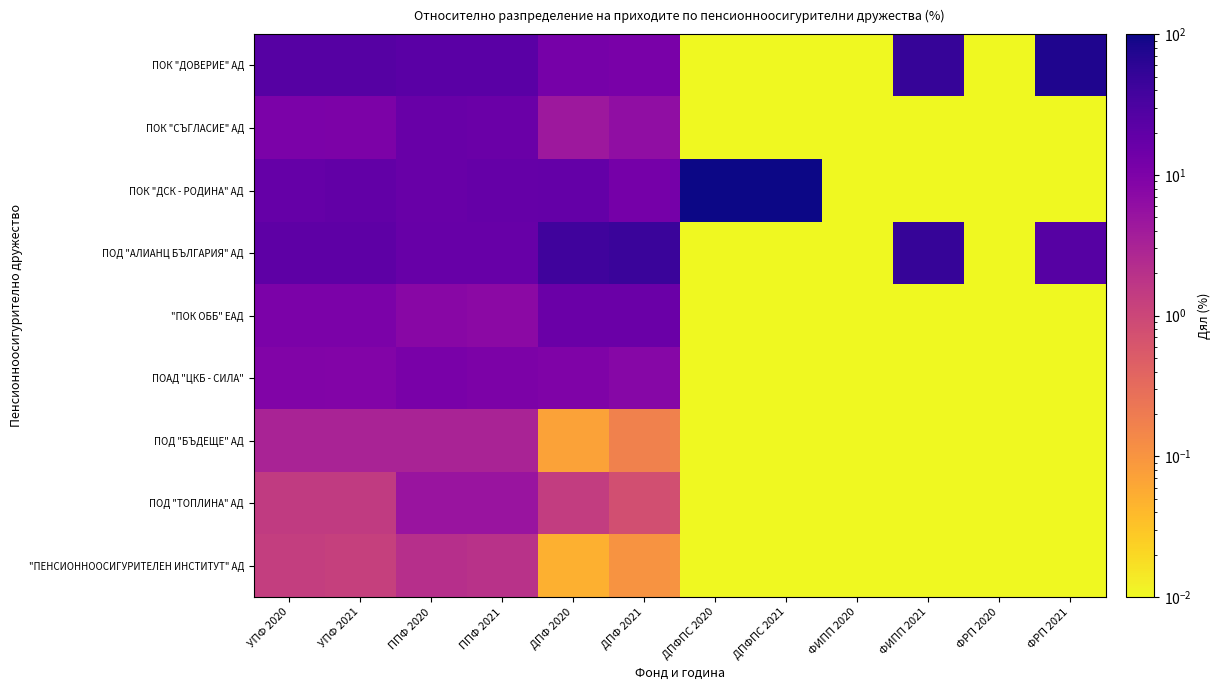

Which series has the largest range (max minus min)?

ПОК "ДСК - РОДИНА" АД